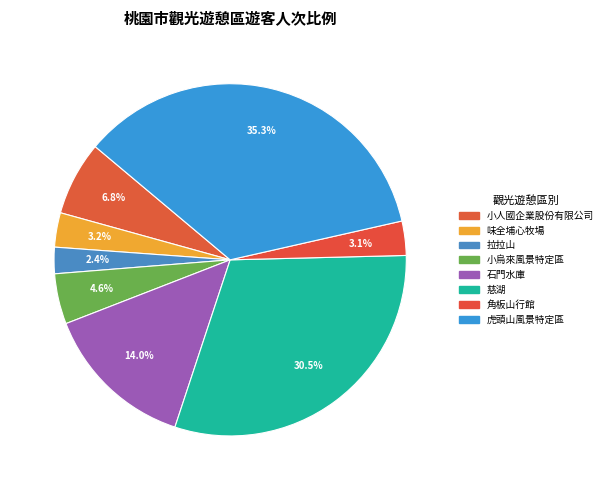

Which slice is the smallest?

拉拉山